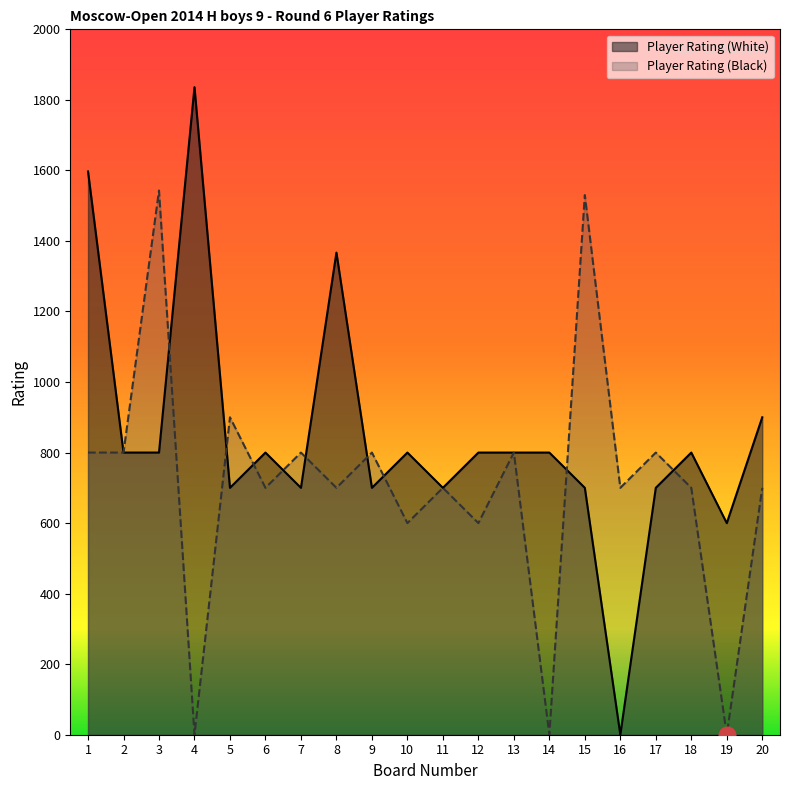

Between which two adjacent categories do Player Rating (White) and Player Rating (Black) first intersect?

3 and 4